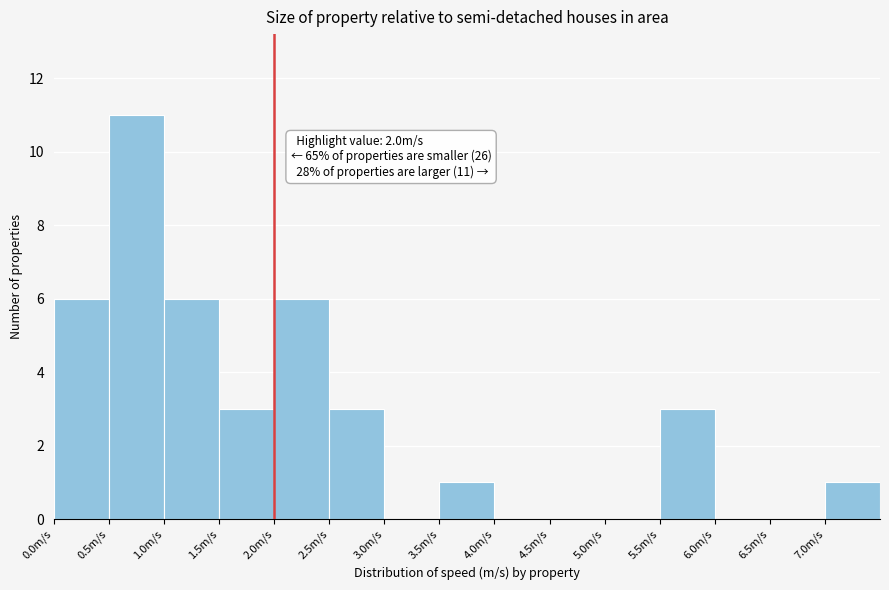

Over which range of the x-axis is the bar tallest?

0.5 to 1.0